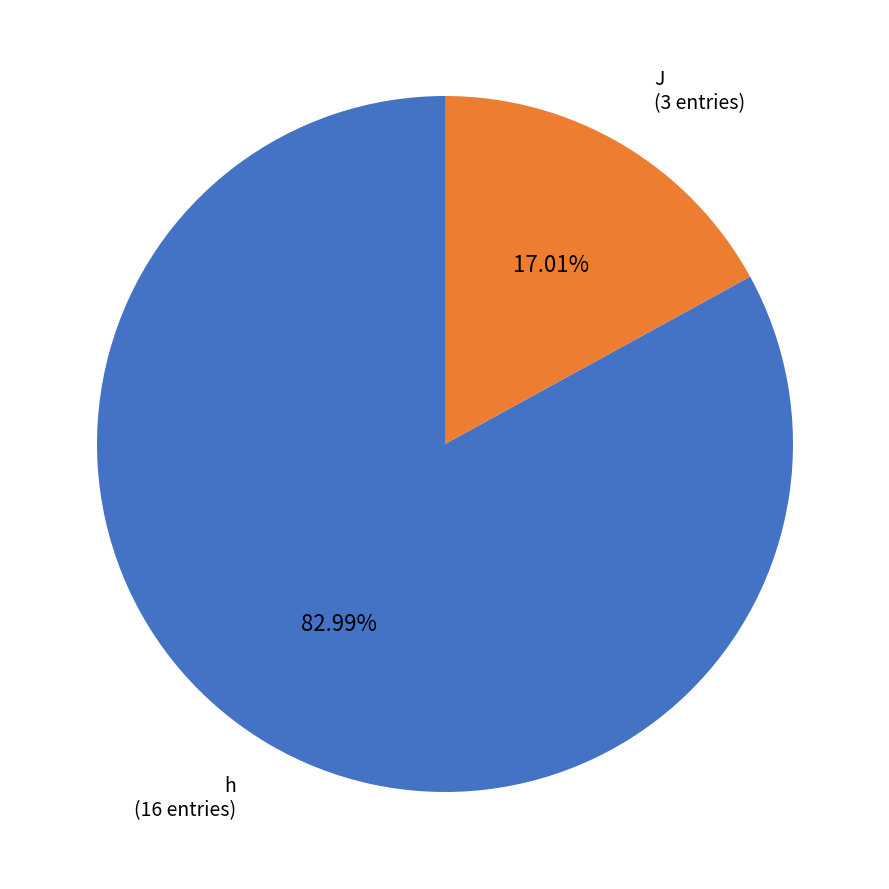

Is there a majority slice in this chart?

Yes